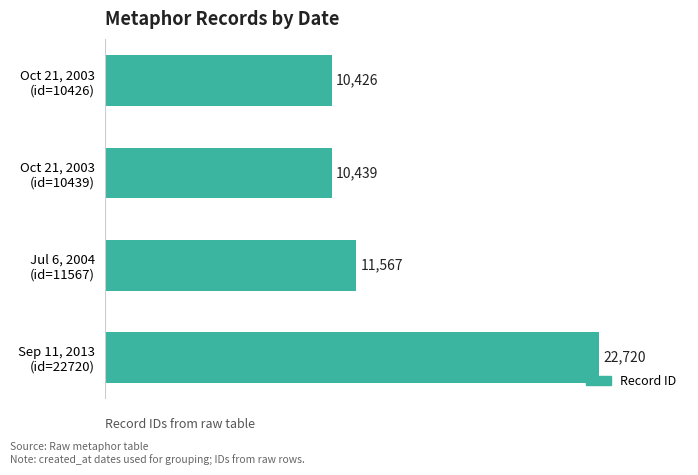

What is the minimum value shown in the chart?

10426